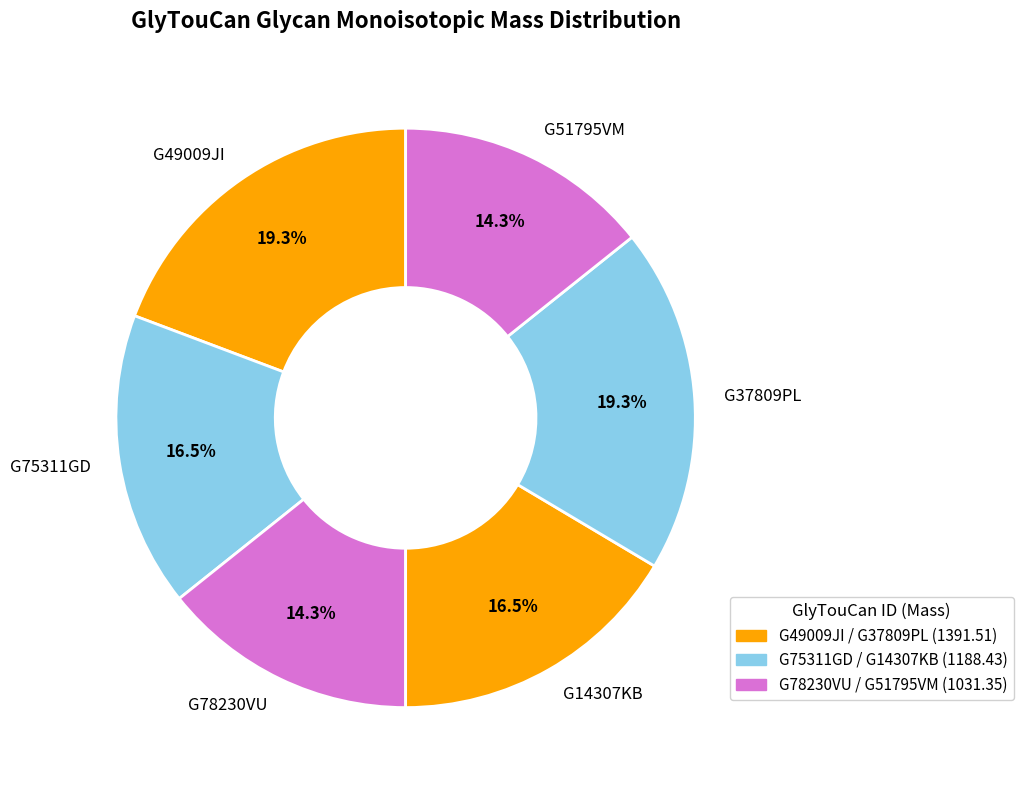

Between G14307KB and G78230VU, which is larger?

G14307KB